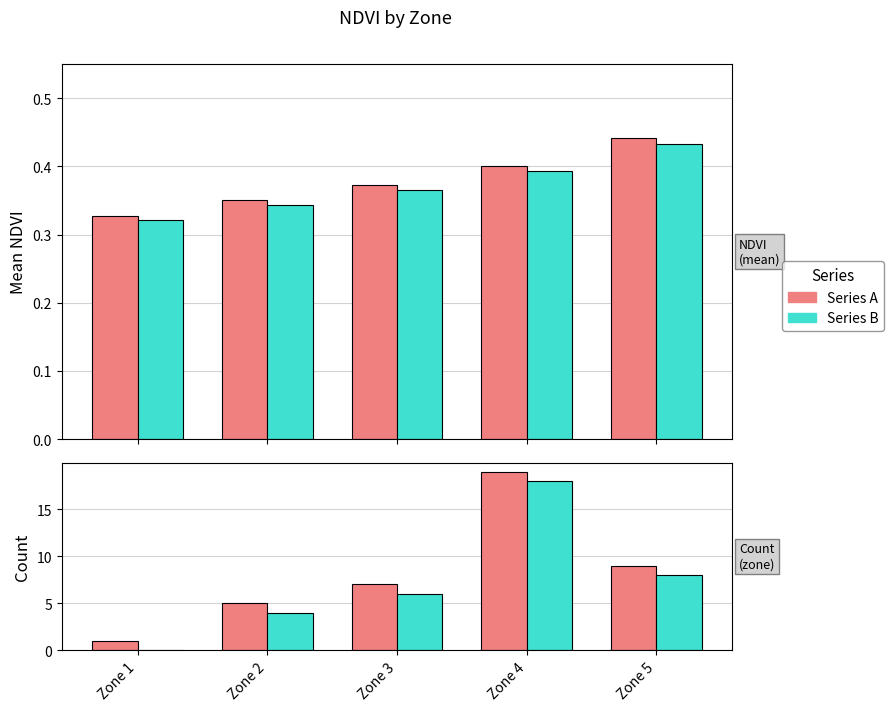

What is the maximum value for Count?

19.0